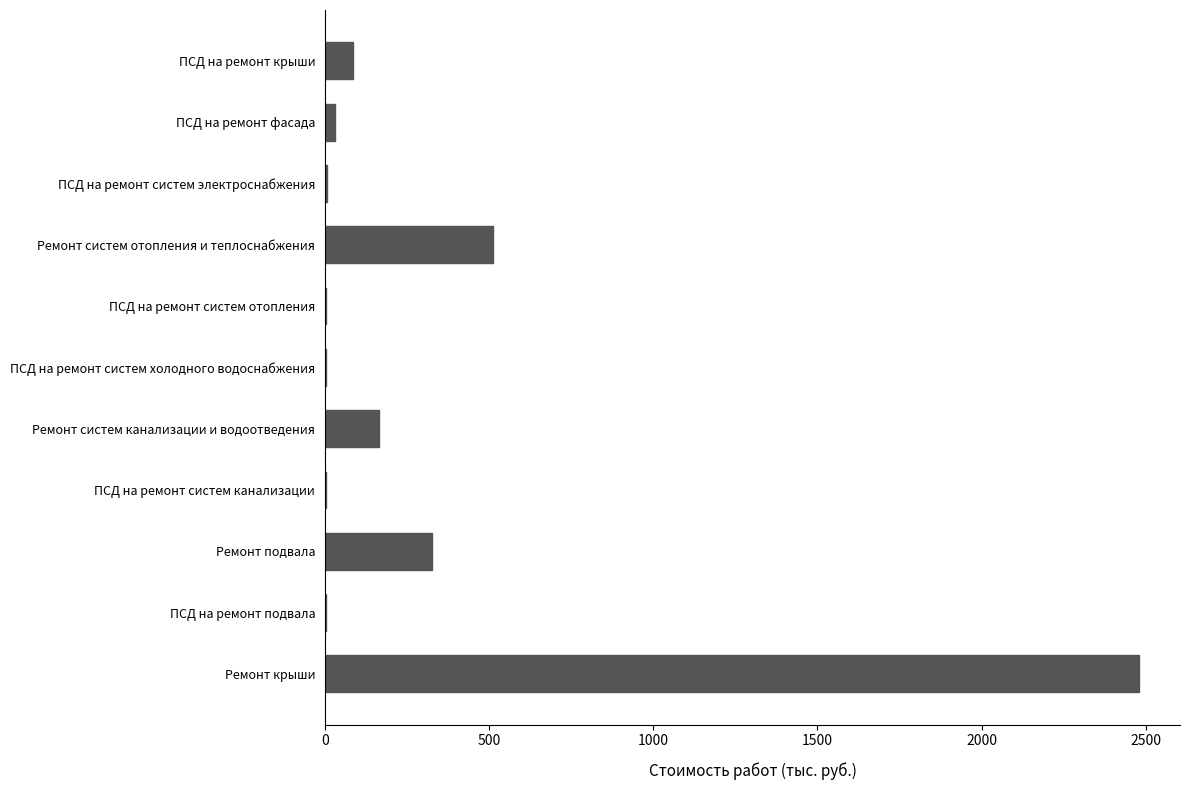

True or false: the data shows 325.4 at Ремонт подвала.

True